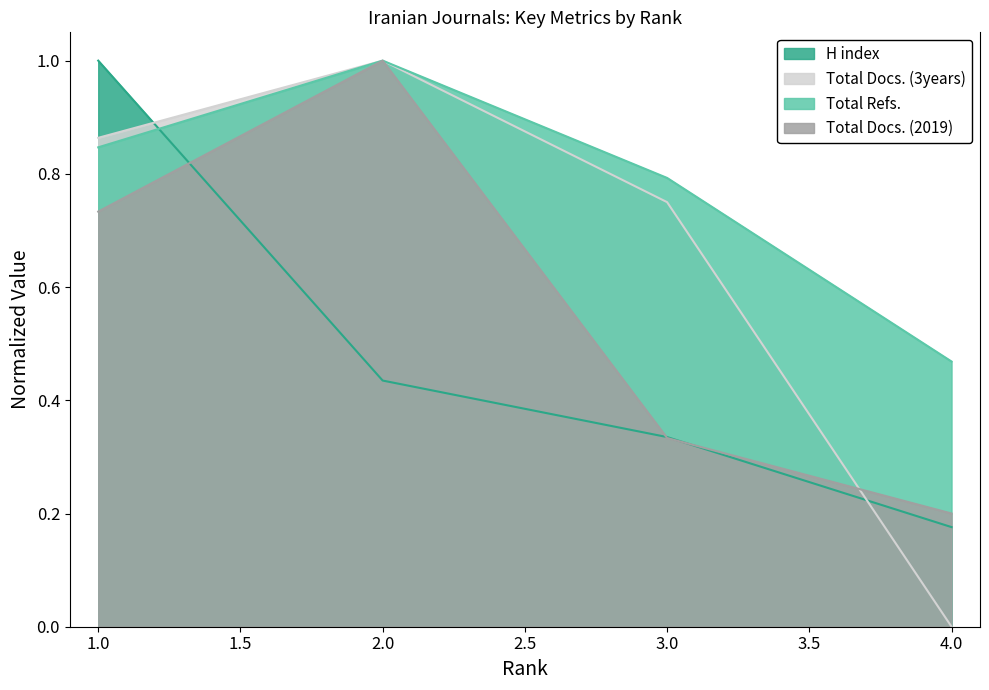

At 3, list the series in order from largest to smallest.

Total Refs., Total Docs. (3years), H index, Total Docs. (2019)